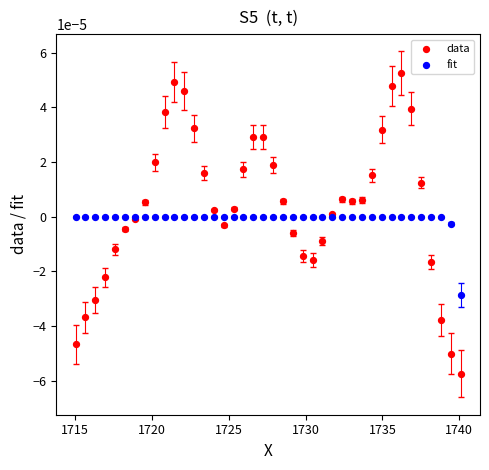

Which series has the widest spread of Y values?

data